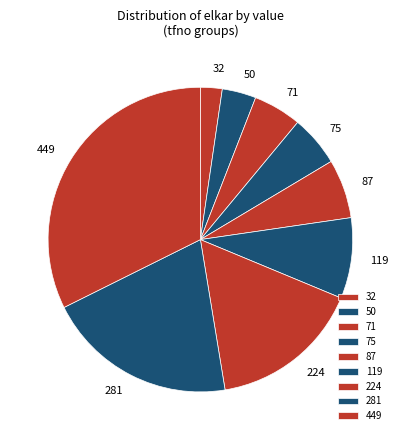

Count the number of slices in the pie.

9